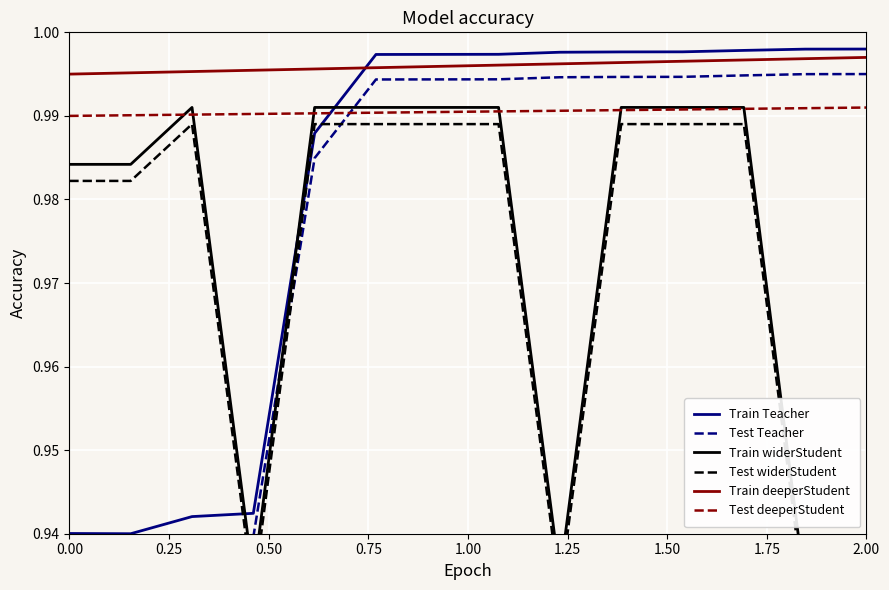

At how many categories does at least one series exceed 0?

14